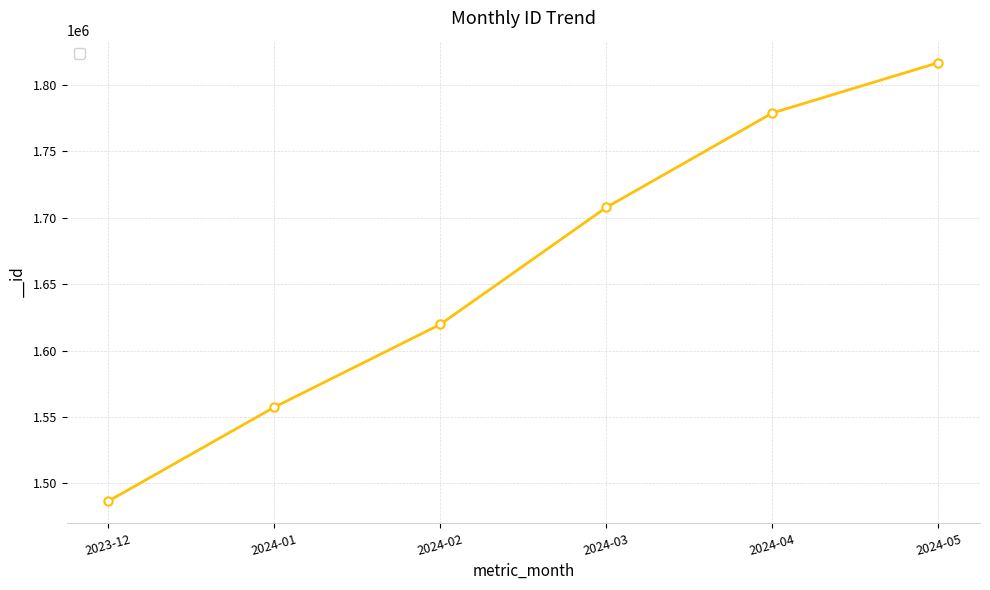

What is the value of the 3rd point from the left?

1619734